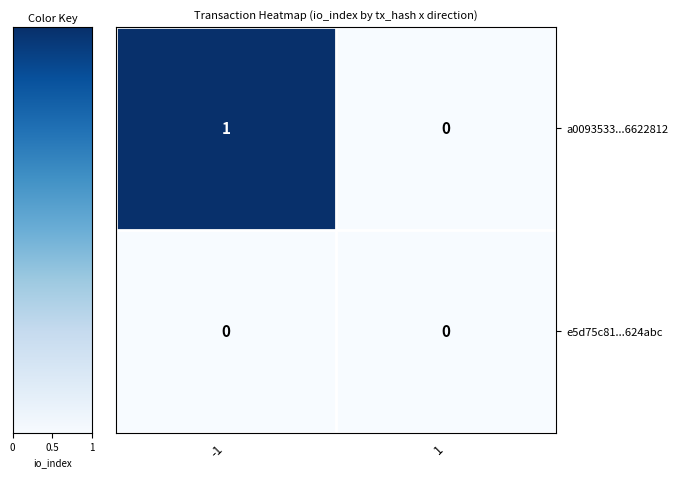

Is the value of a0093533...6622812 at -1 greater than the value of e5d75c81...624abc at -1?

Yes